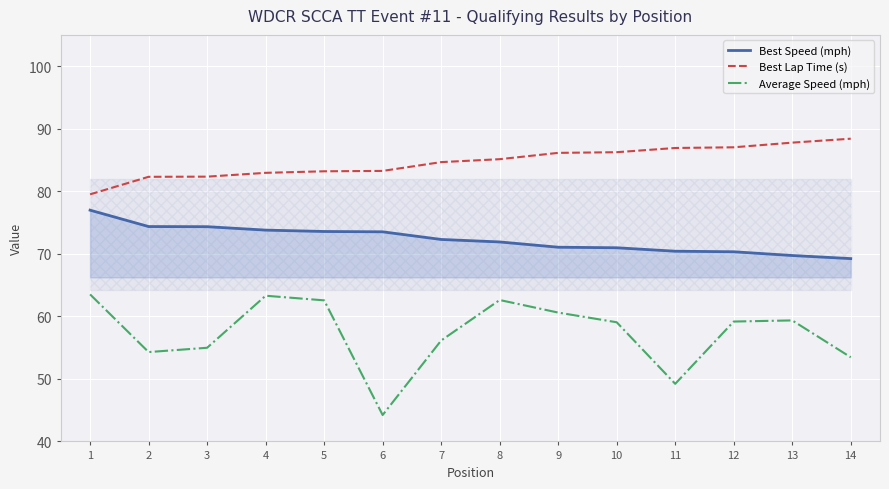

At which category does Average Speed (mph) reach its first local valley?

2